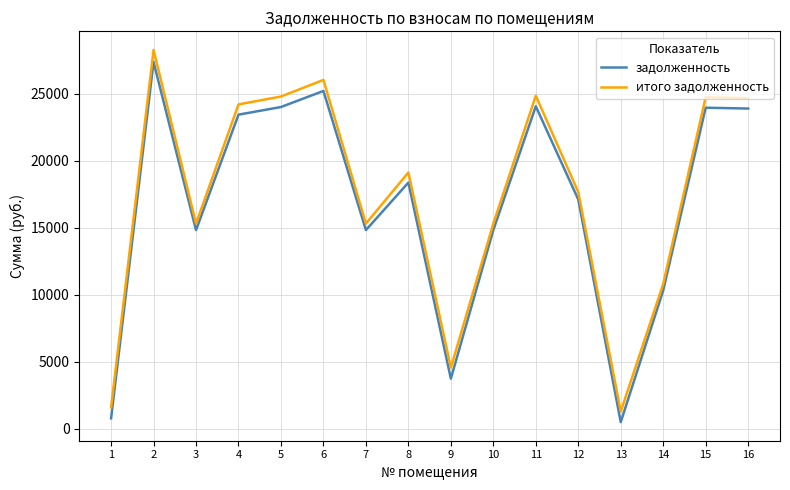

True or false: задолженность and итого задолженность intersect in this chart.

False